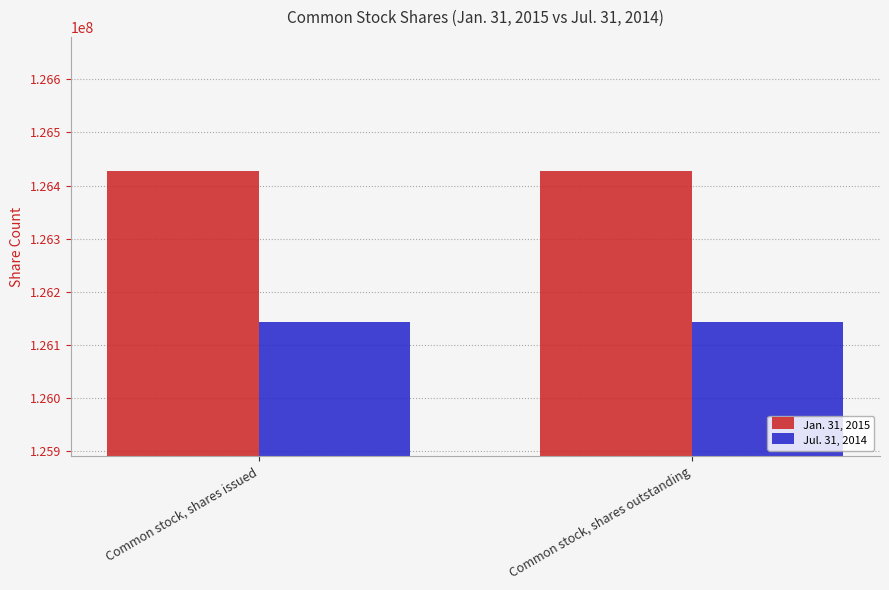

The value of Jan. 31, 2015 at Common stock, shares issued is 61218937. True or false?

False